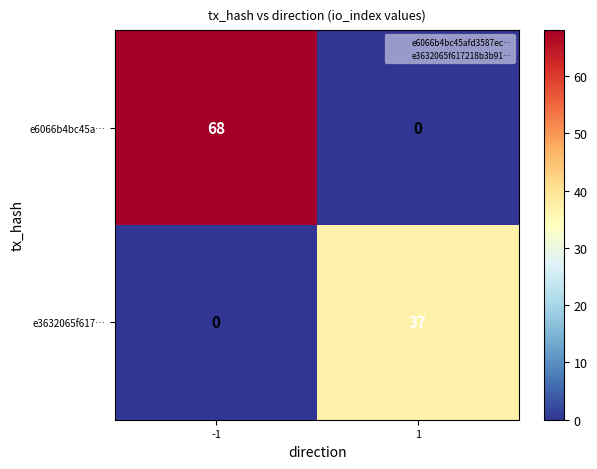

How many data points does each series have?

2